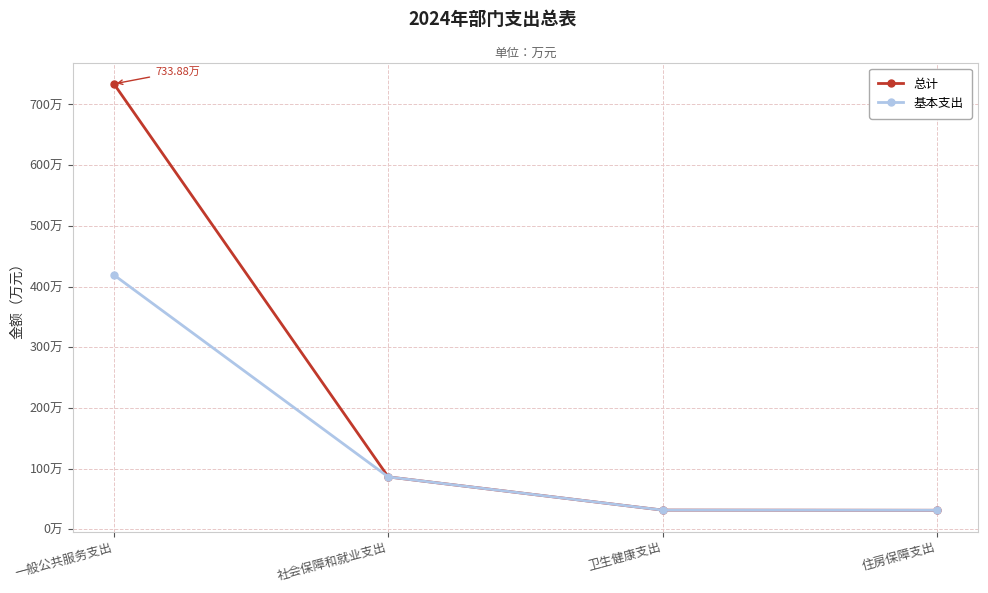

Is this an area chart (filled region under the line)?

No